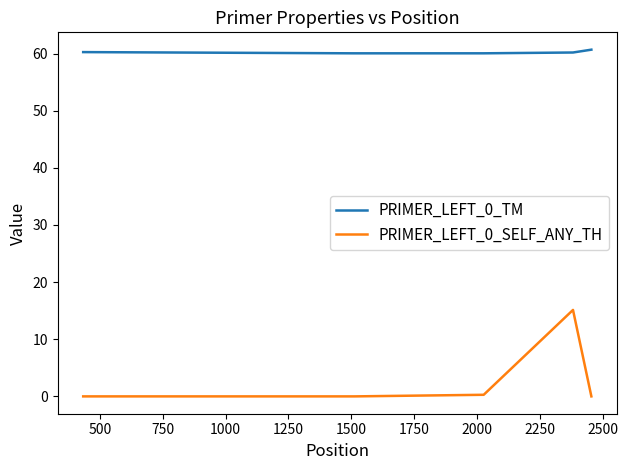

Which series has the largest total across all categories?

PRIMER_LEFT_0_TM